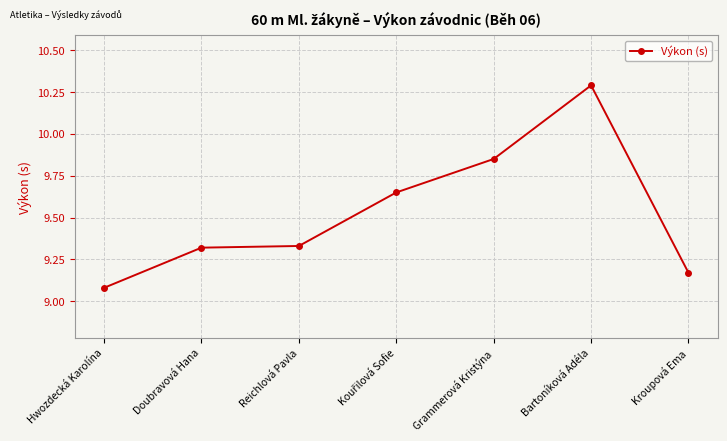

What is the label of the 6th point from the left?

Bartoníková Adéla